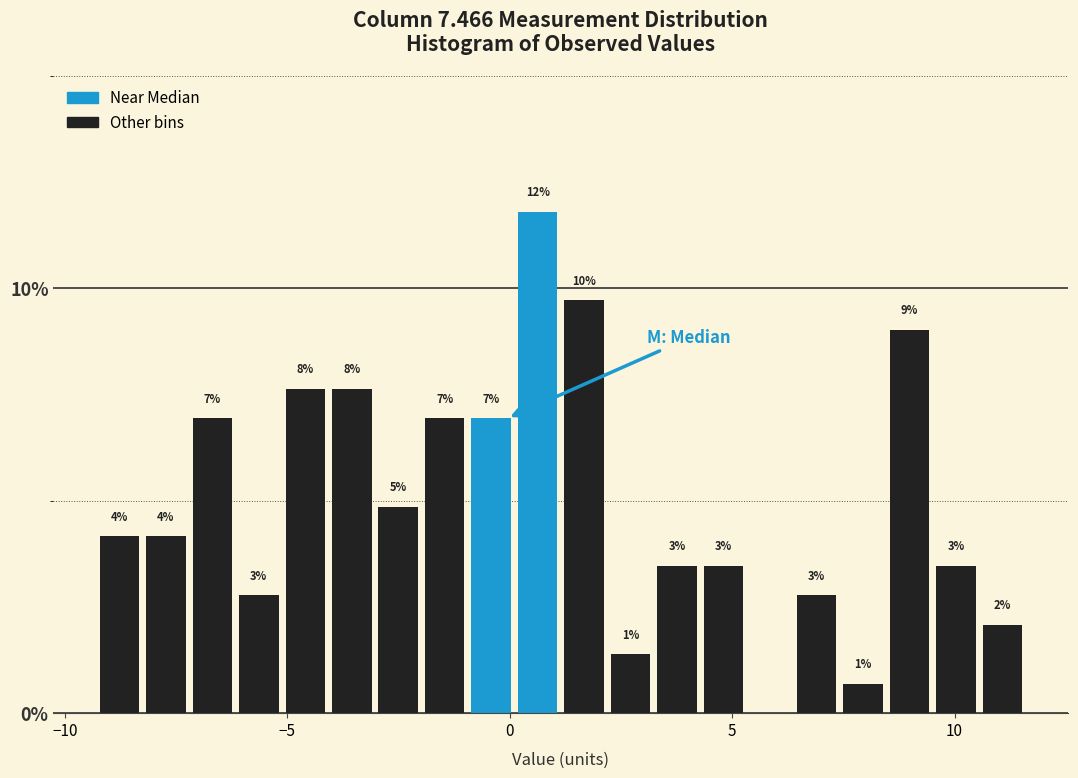

Around what value on the x-axis is the tallest bar? Give the approximate position of its centre, as read against the axis.

0.5